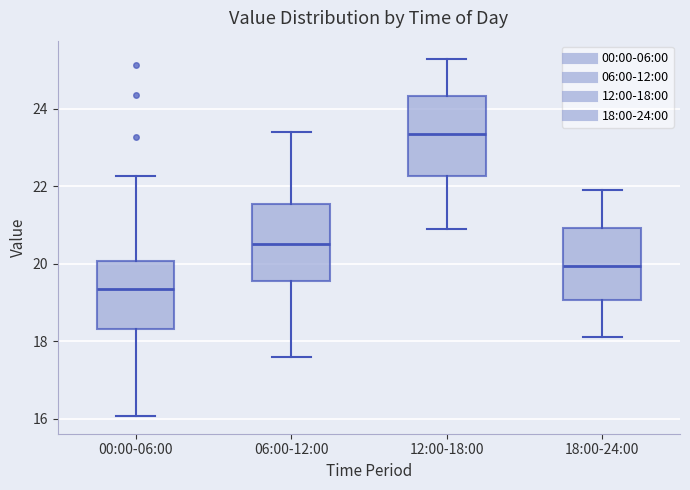

Reading left to right, read every box against the y-axis: the position of its median line, the range the box covers, and the ends of its whiskers. The values are not printed on the chart, so give them approximately, as read against the axis.

00:00-06:00: median 19.4, box 18.4 to 20.0, whiskers 16.0 to 22.2
06:00-12:00: median 20.6, box 19.6 to 21.6, whiskers 17.6 to 23.4
12:00-18:00: median 23.4, box 22.2 to 24.4, whiskers 21.0 to 25.4
18:00-24:00: median 20.0, box 19.0 to 21.0, whiskers 18.2 to 22.0